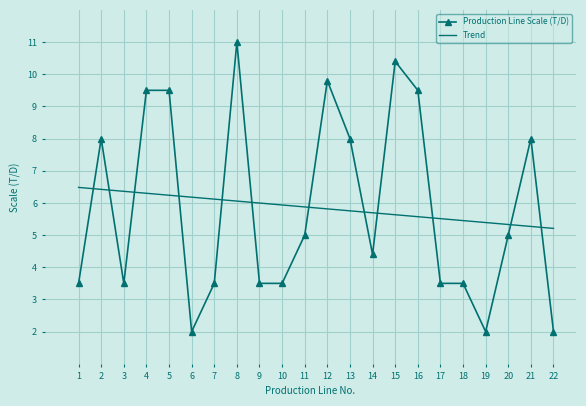

Count the number of categories in the chart.

22